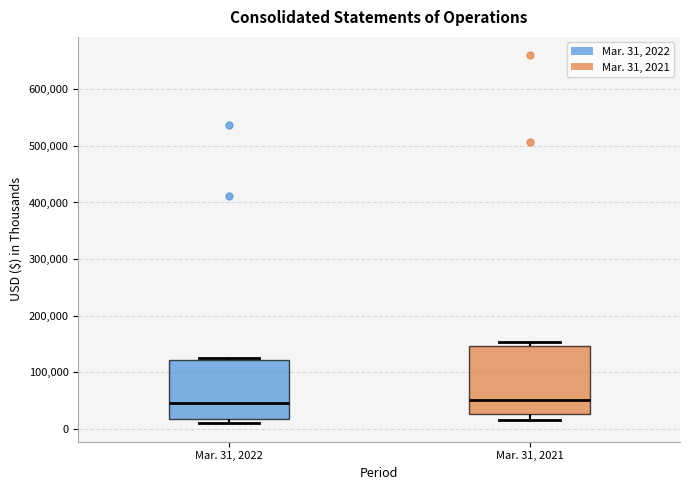

Reading left to right, read every box against the y-axis: the position of its median line, the range the box covers, and the ends of its whiskers. The values are not printed on the chart, so give them approximately, as read against the axis.

Mar. 31, 2022: median 50000, box 20000 to 120000, whiskers 10000 to 130000
Mar. 31, 2021: median 50000, box 30000 to 150000, whiskers 20000 to 150000 (just above the box's upper edge)